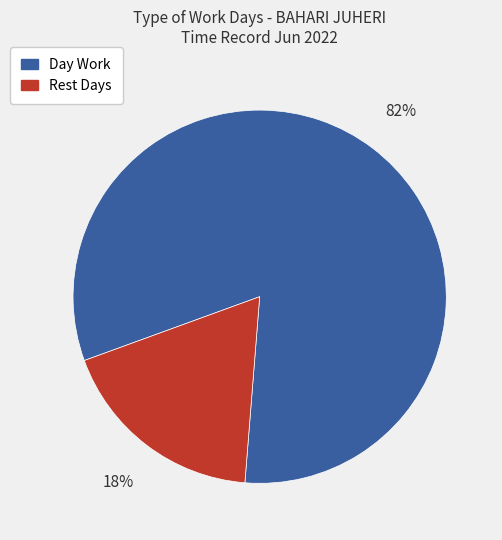

Which category has the smallest portion of the pie?

Rest Days